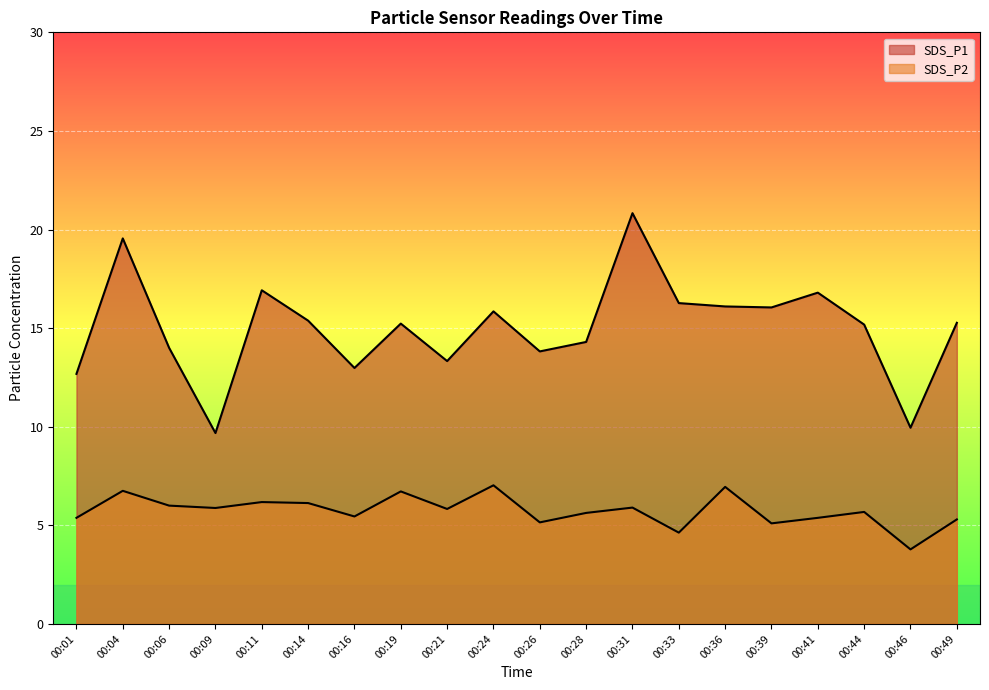

True or false: SDS_P1 and SDS_P2 intersect in this chart.

False